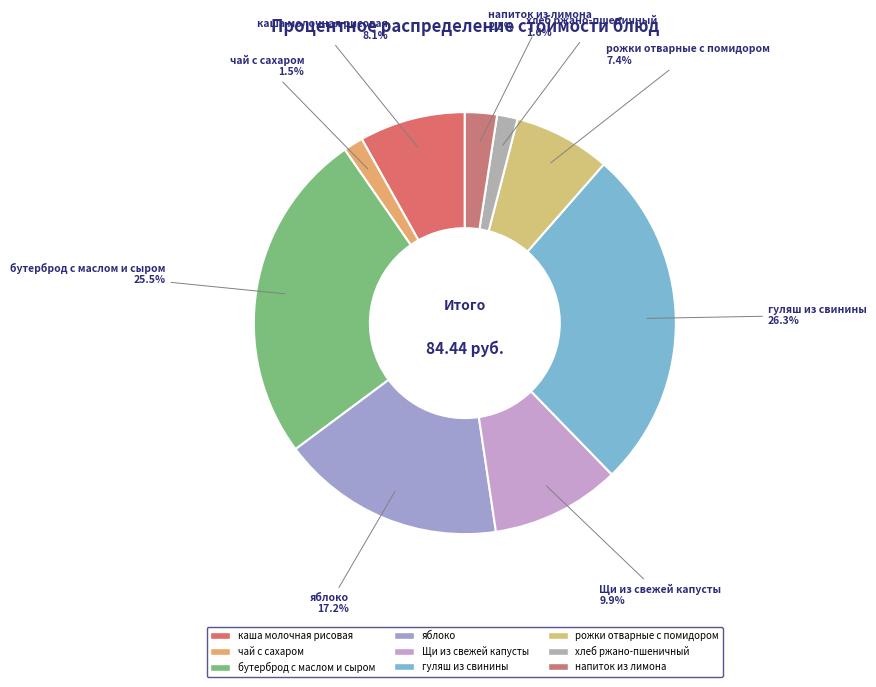

Combined, what portion of the pie is хлеб ржано-пшеничный and каша молочная рисовая?

9.7%